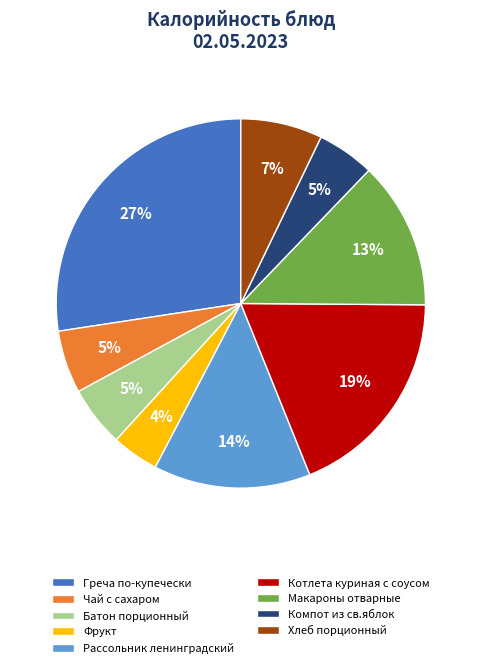

To the nearest percent, what portion does Компот из св.яблок represent?

5%